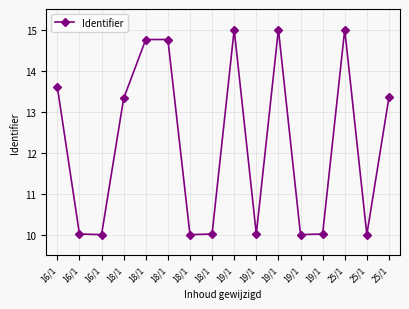

What is the sum of the values at 25/1 and 18/1?

28.1